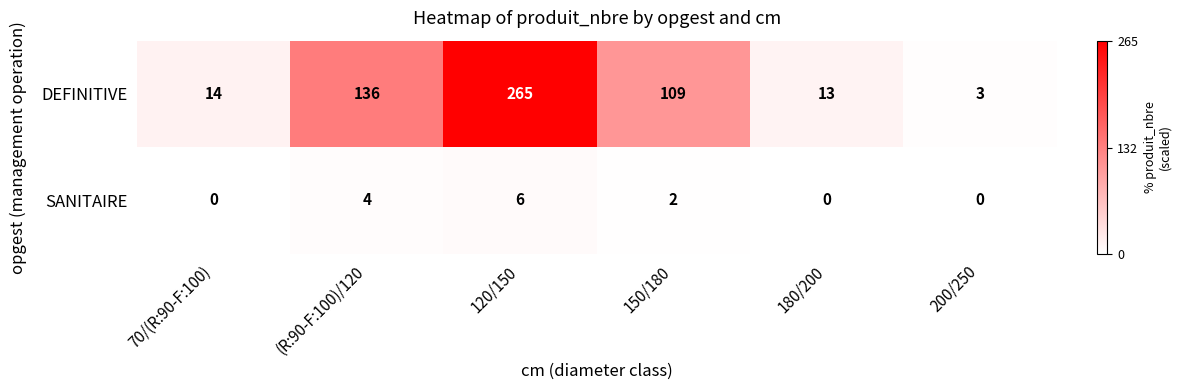

How many distinct data groups are displayed?

2